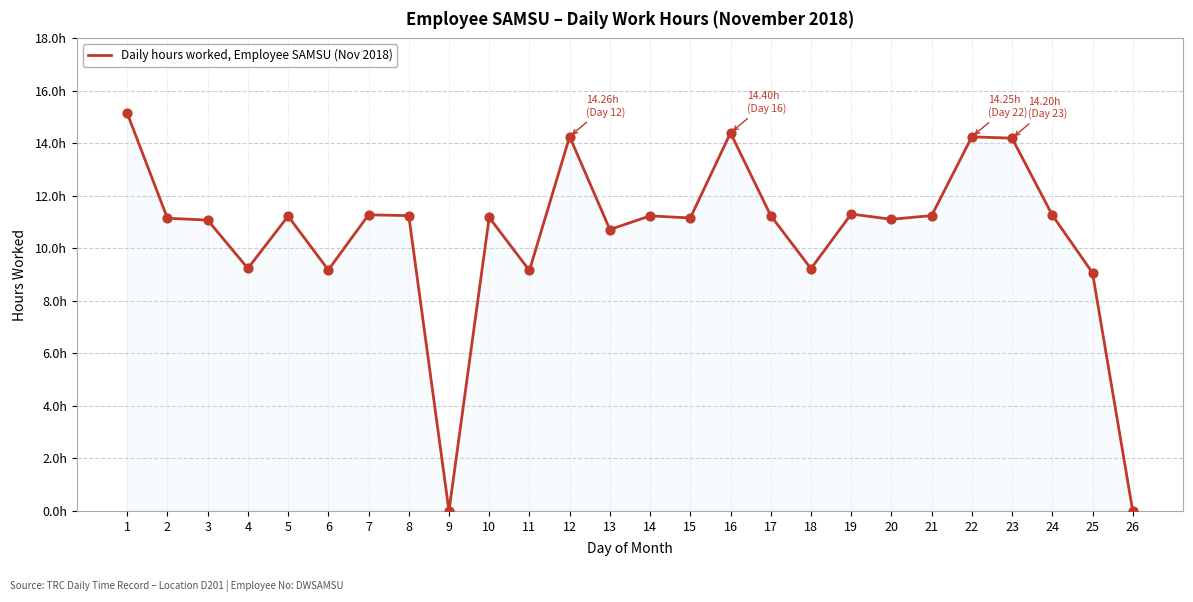

Between 4 and 20, which is larger?

20